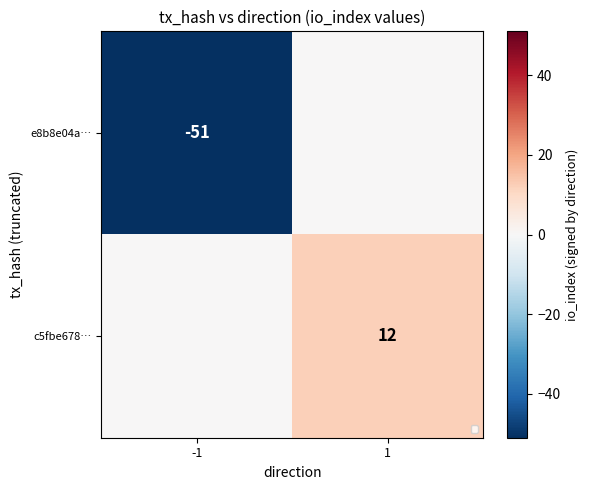

What is the minimum value shown in the chart?

-51